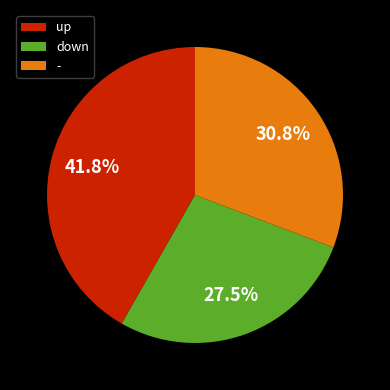

How many segments does this pie chart have?

3